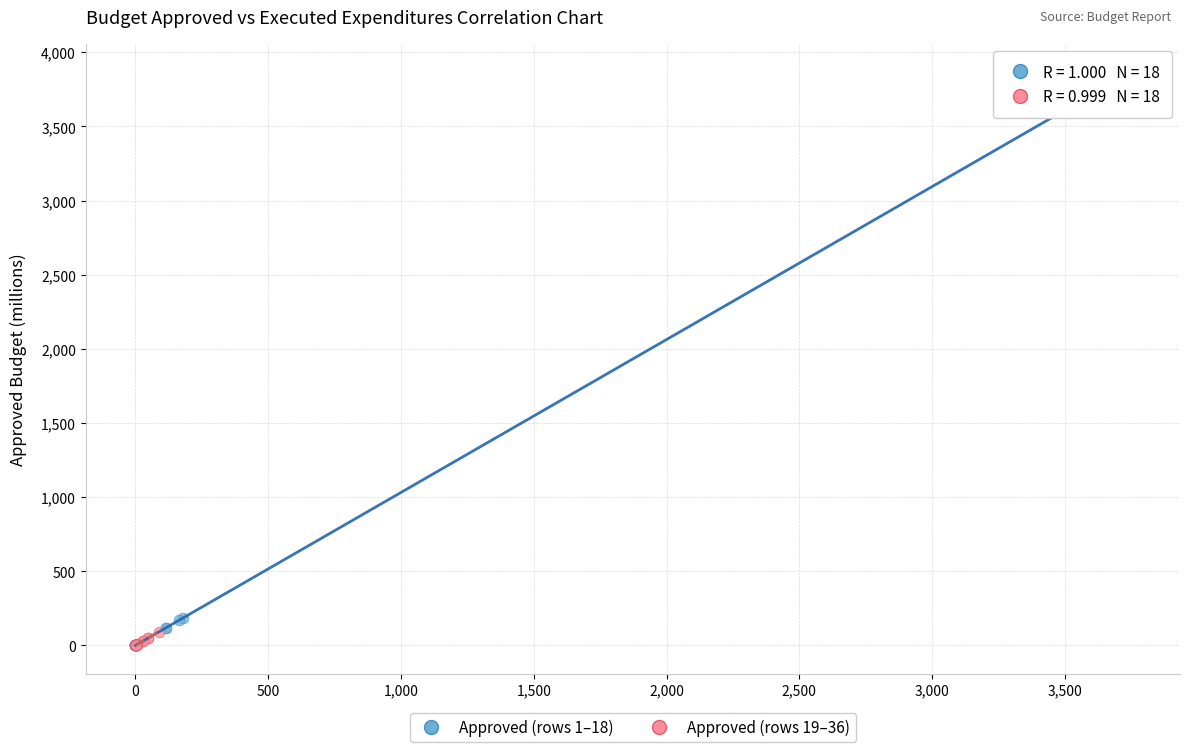

Which series has the widest spread of Y values?

Approved (rows 1–18)